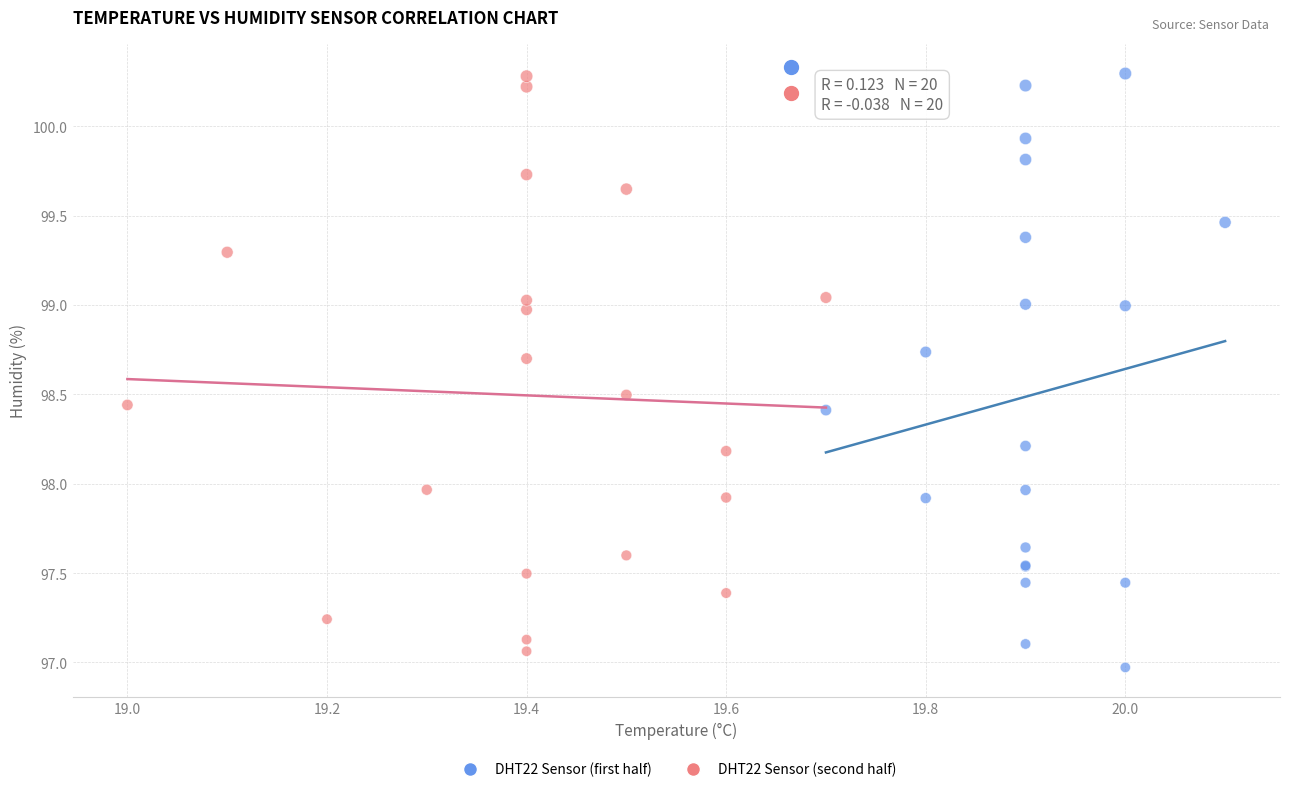

What are all the series names shown in the legend?

DHT22 Sensor (first half), DHT22 Sensor (second half)